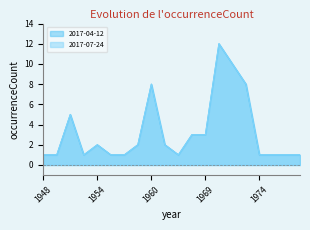

In 2017-04-12, how many points are higher than both neighbors (excluding endpoints)?

4